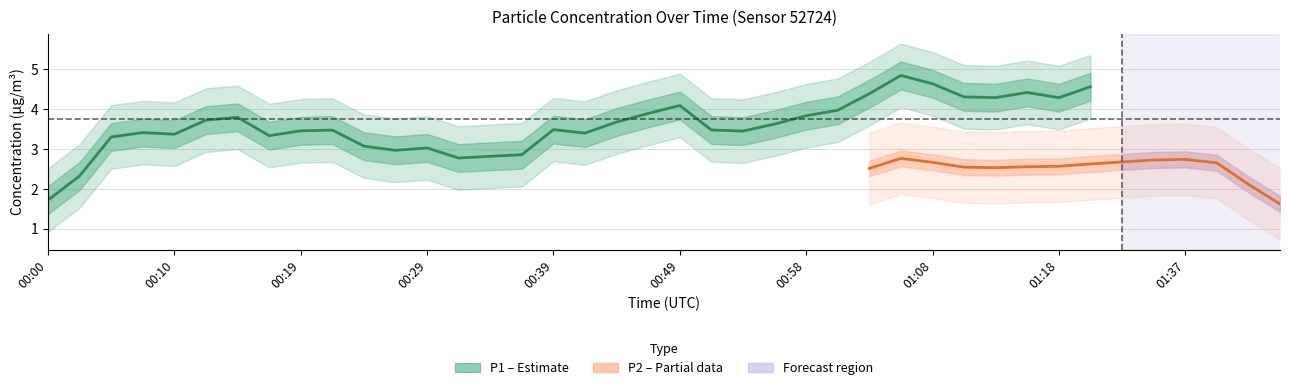

Is the value of P1 at 01:32 greater than the value of P2 at 01:44?

Yes